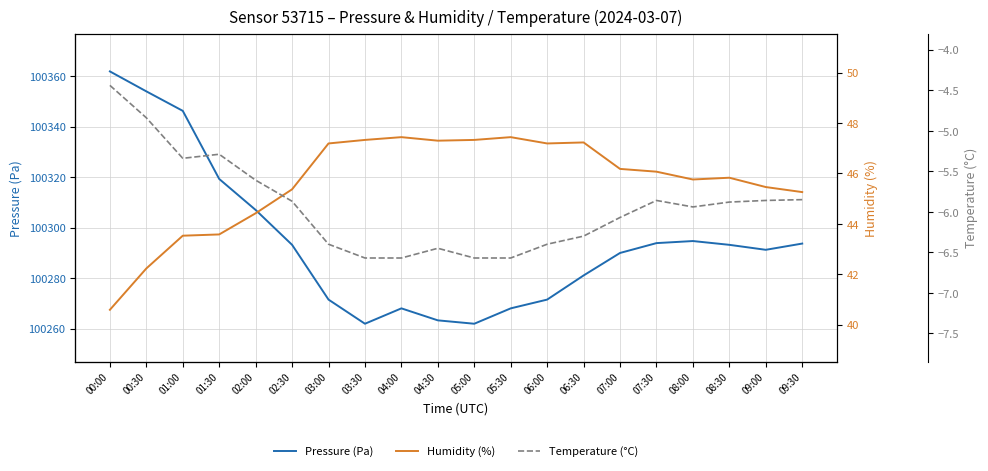

Does the chart have visible grid lines?

Yes